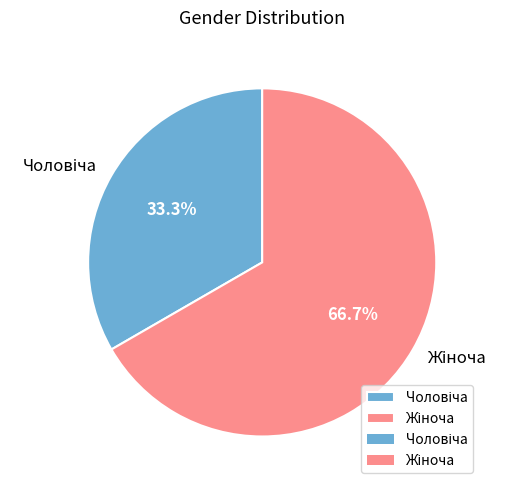

Is there any slice that represents more than half of the pie?

Yes